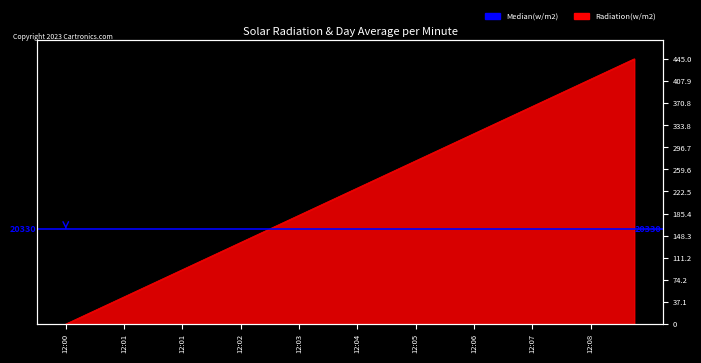

Is it true that the value at 22 is 236.9?

True